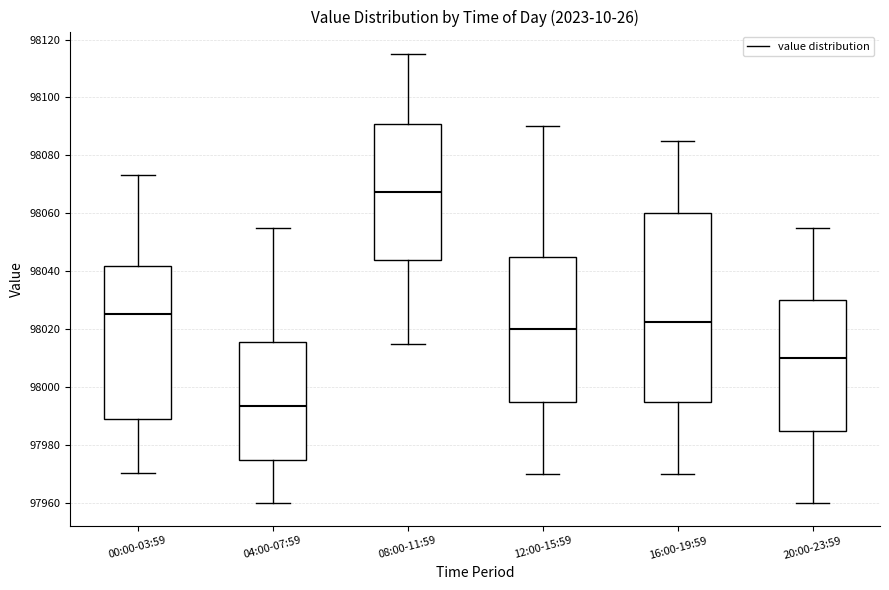

Which box is the tallest, from its lower edge to its upper edge?

16:00-19:59